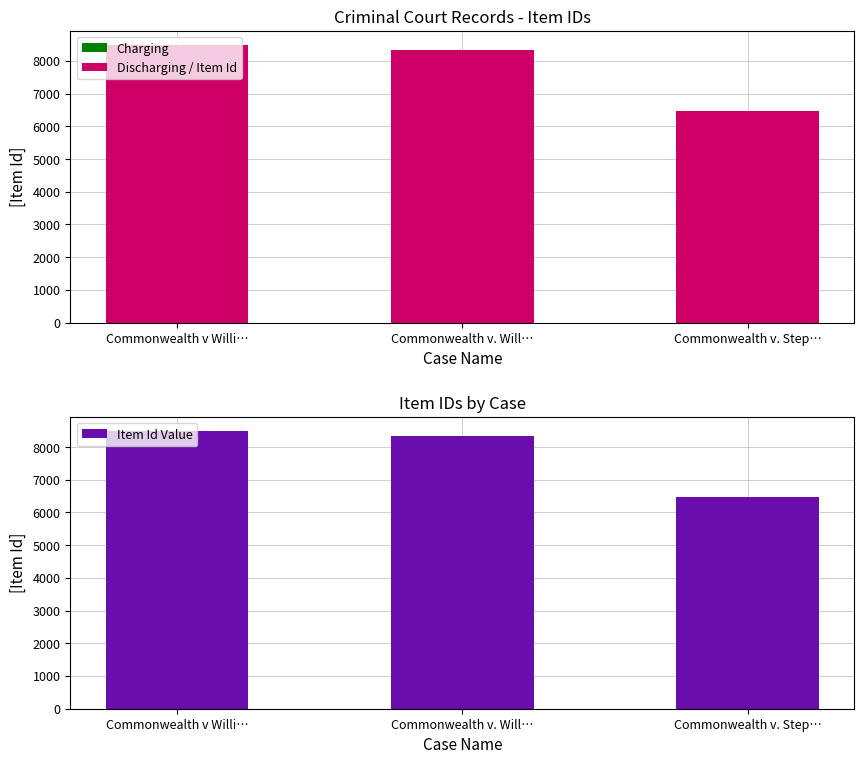

Rank the series at Commonwealth v Willi… from highest to lowest value.

Item Id (Charging style), Item Id (SOC style)